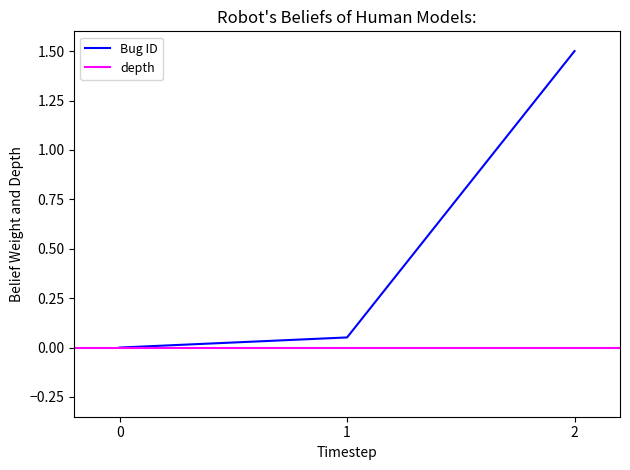

True or false: Bug ID has a value of 0.7 at 0.

False